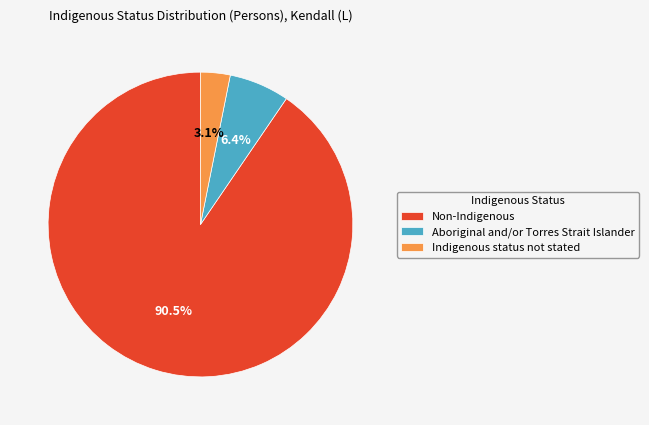

Combined, what portion of the pie is Indigenous status not stated and Aboriginal and/or Torres Strait Islander?

9.5%